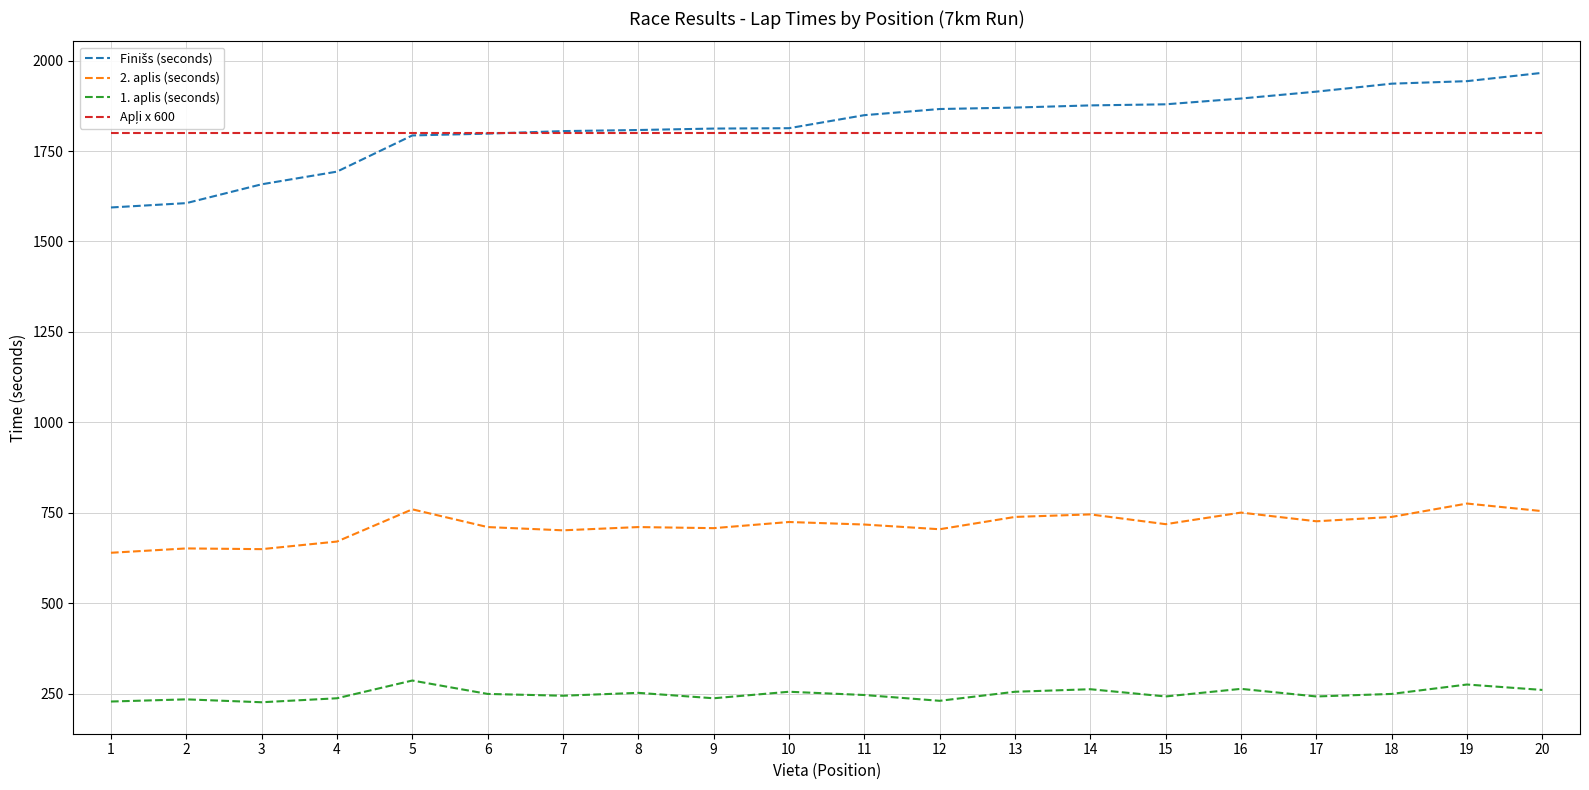

The value of 1. aplis (seconds) at 14 is 423. True or false?

False